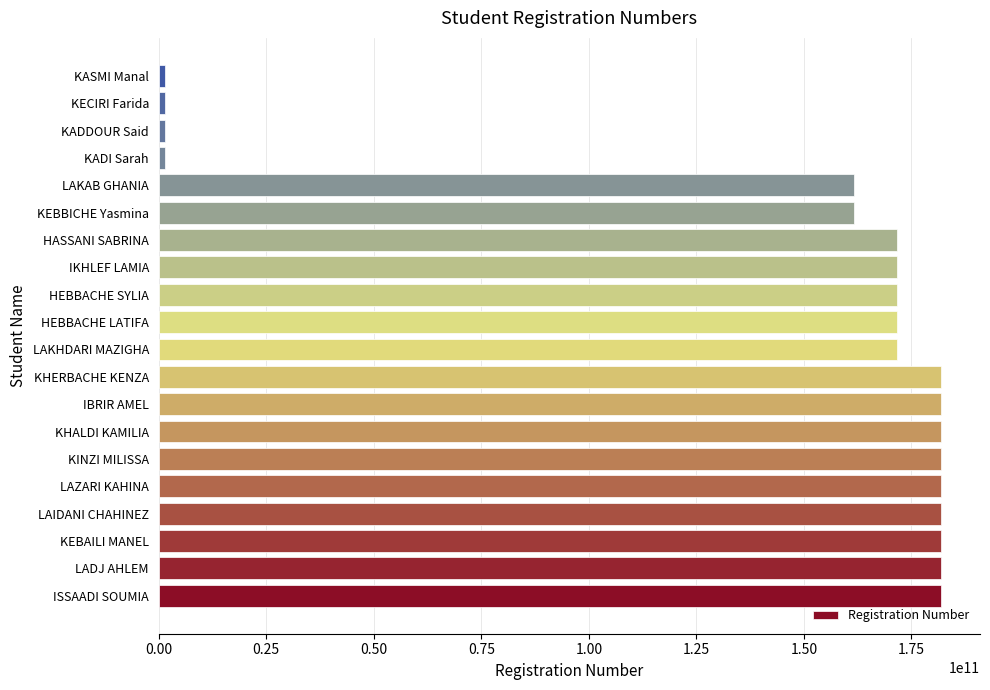

Where is the data nearest to the value 91684035862?

LAKAB GHANIA